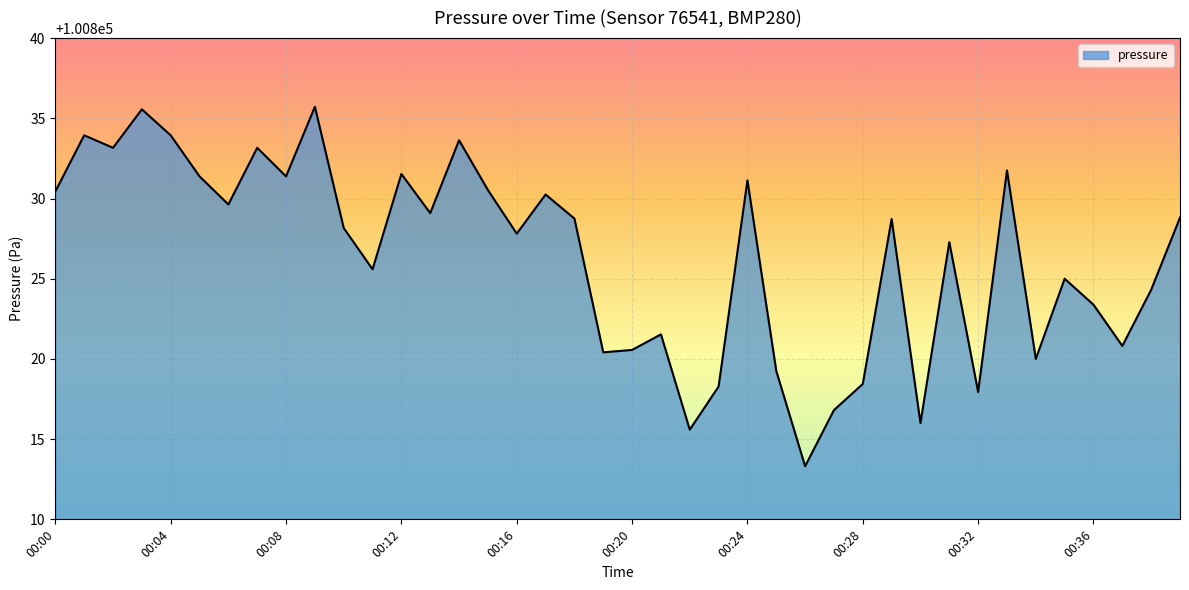

What is the difference between the maximum and minimum values?

22.4